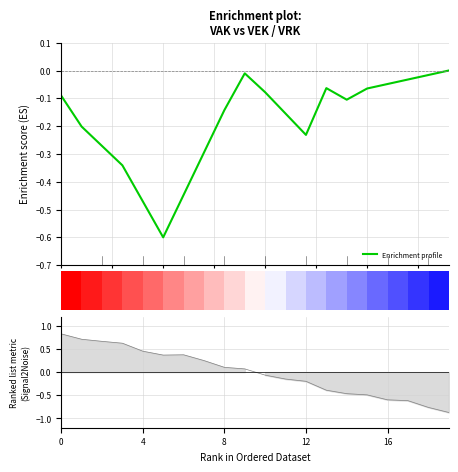

Which series ends up on top after the final intersection of Enrichment profile and VRK?

Enrichment profile